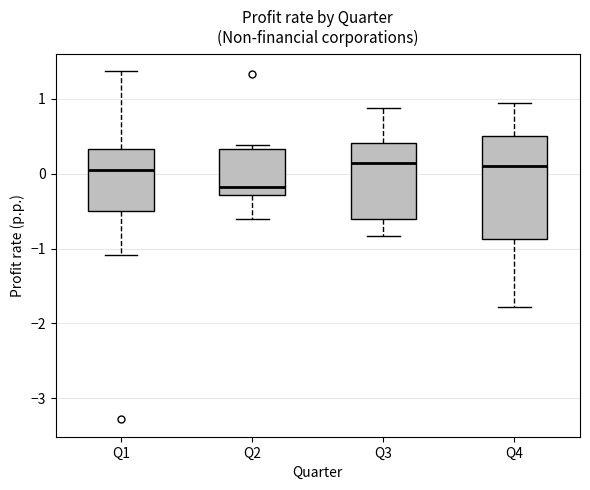

Reading left to right, transcribe this box plot: for each box, give where its median line is, the range the box spans, and where its two whiskers end, as read against the y-axis. The values are not printed on the chart, so give them approximately, as read against the axis.

Q1: median 0.1, box -0.5 to 0.3, whiskers -1.1 to 1.4
Q2: median -0.2, box -0.3 to 0.3, whiskers -0.6 to 0.4
Q3: median 0.1, box -0.6 to 0.4, whiskers -0.8 to 0.9
Q4: median 0.1, box -0.9 to 0.5, whiskers -1.8 to 0.9